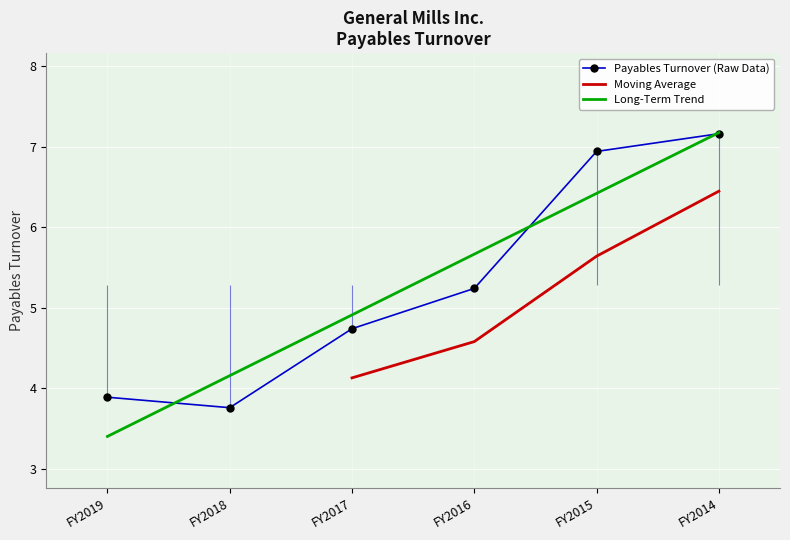

List the labels in order of Payables Turnover (Raw Data) value, smallest first.

FY2018, FY2019, FY2017, FY2016, FY2015, FY2014